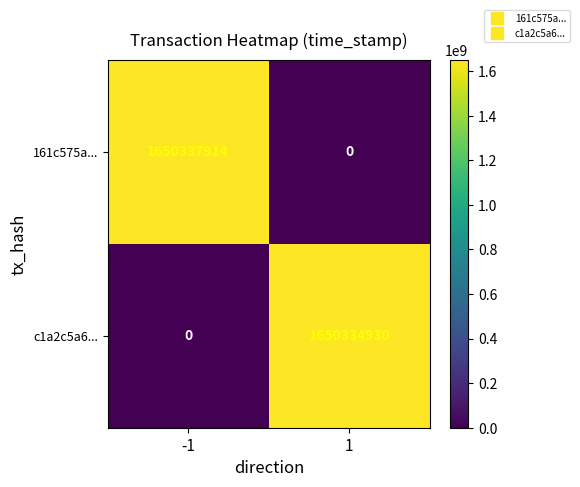

What is the total value across all series at -1?

1650337914